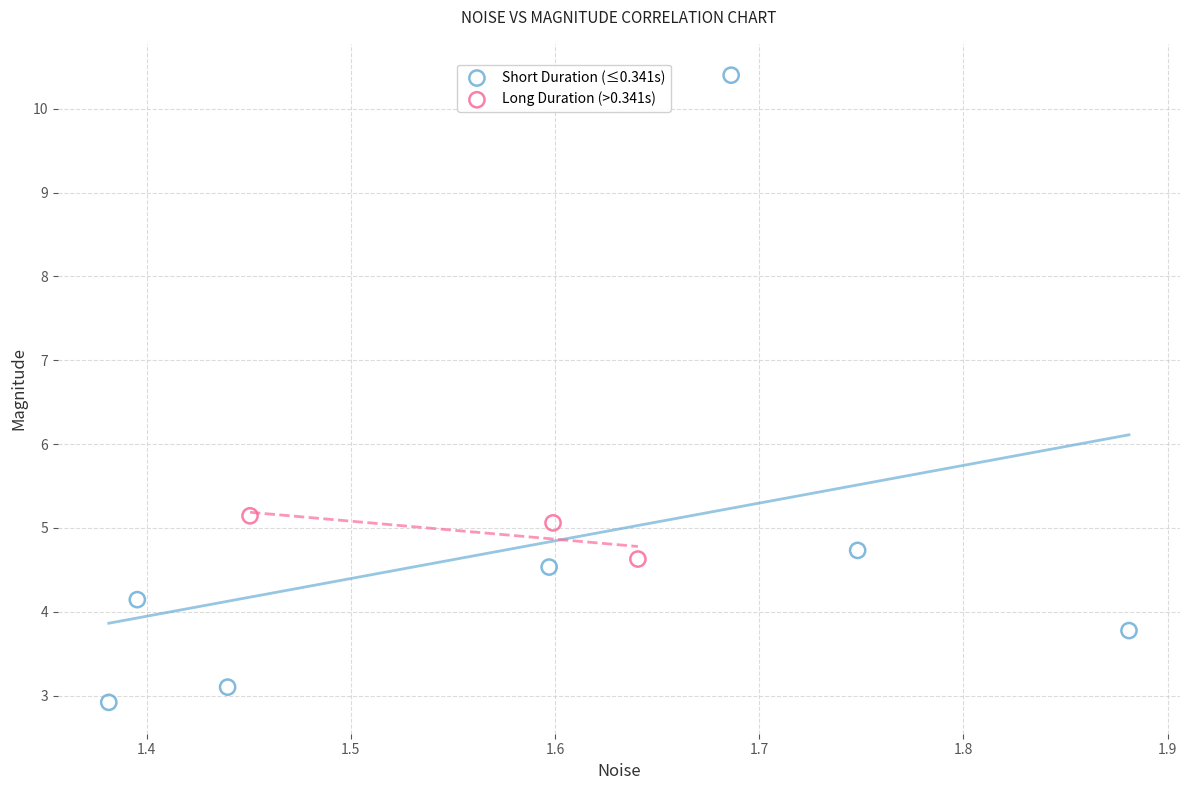

Which series has the widest spread of Y values?

Short Duration (≤0.341s)